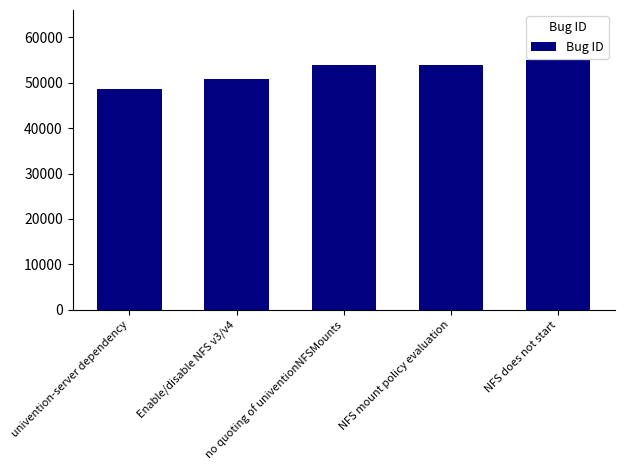

What is the sum of all values?

262264